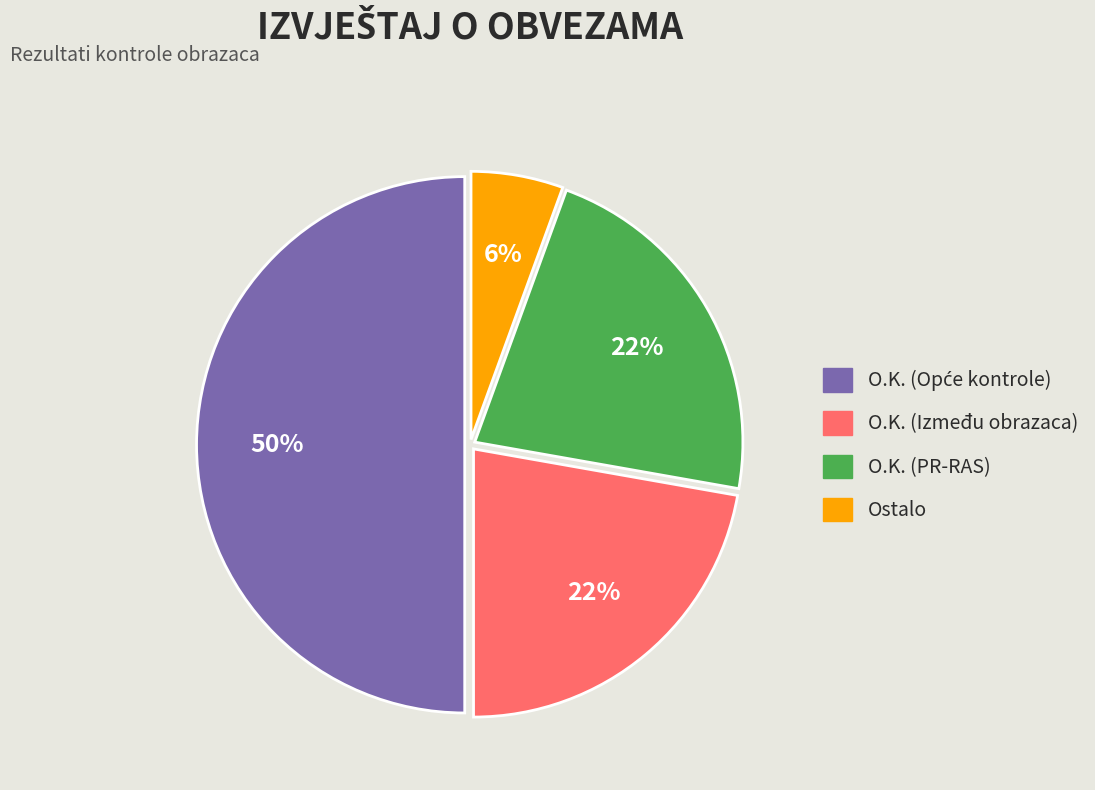

To the nearest percent, what is the average slice percentage?

25%